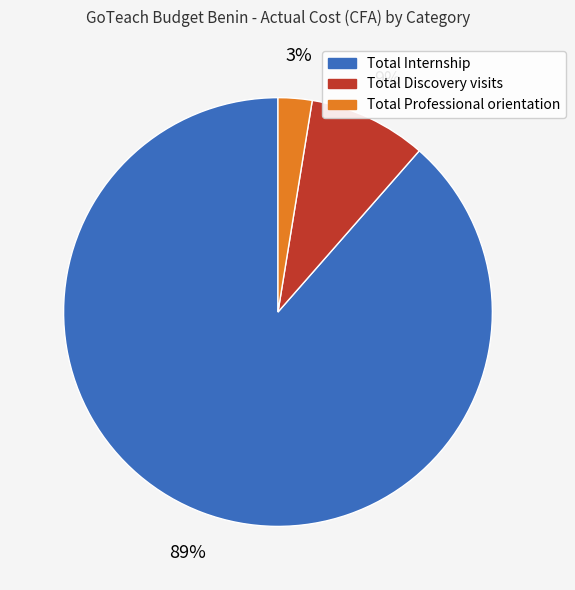

Which category has the smallest portion of the pie?

Total Professional orientation